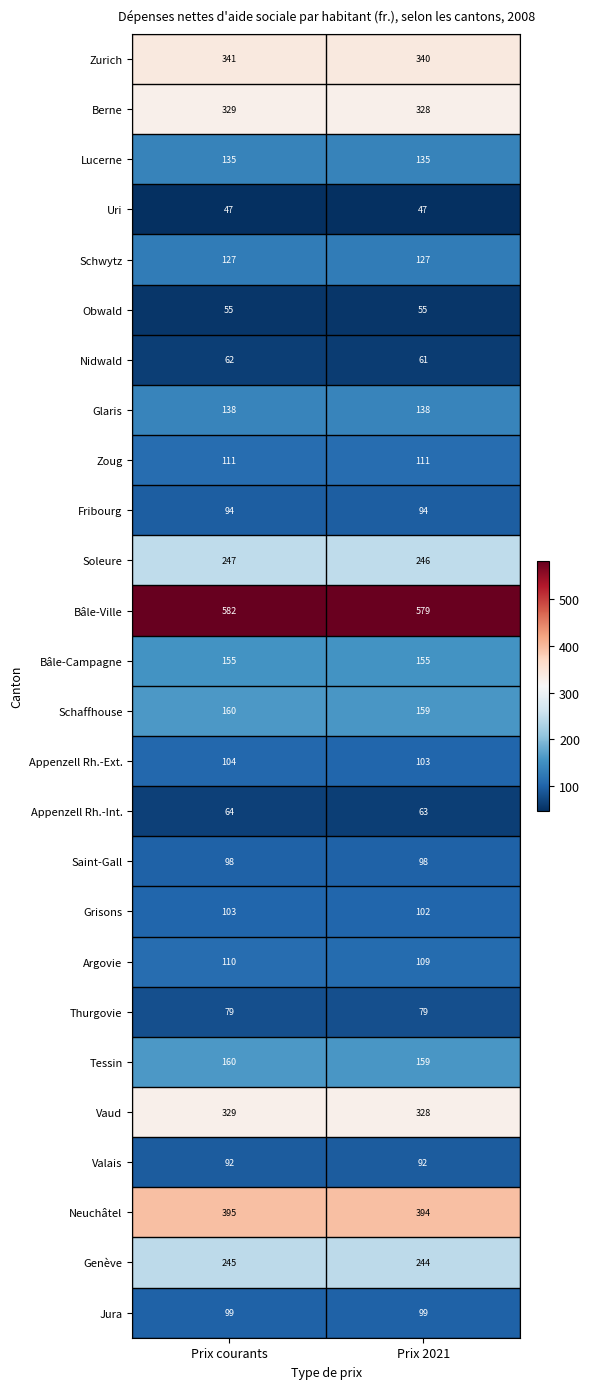

The value of Schaffhouse at Prix 2021 is 159. True or false?

True